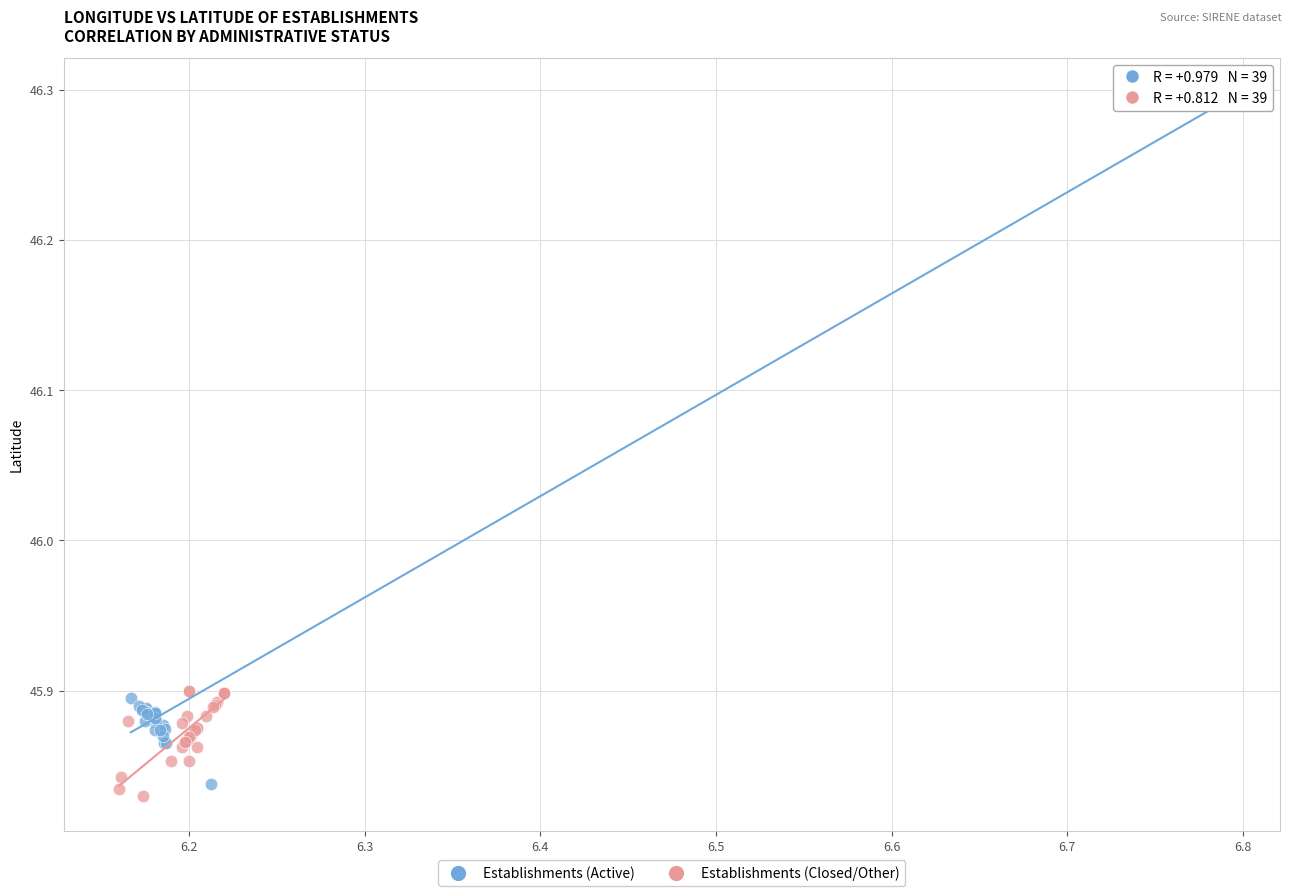

Which series has the widest spread of Y values?

Establishments (Active)